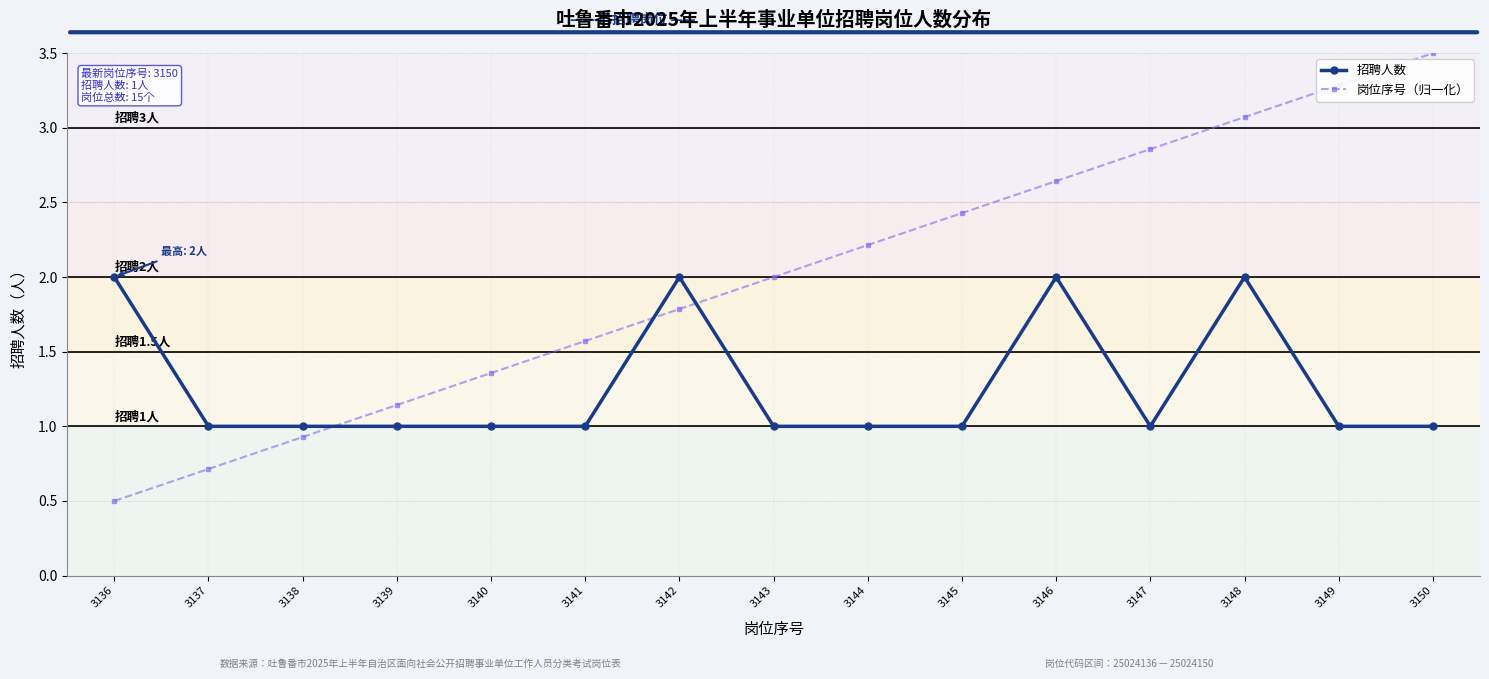

At which category is the sum across all series the highest?

3148